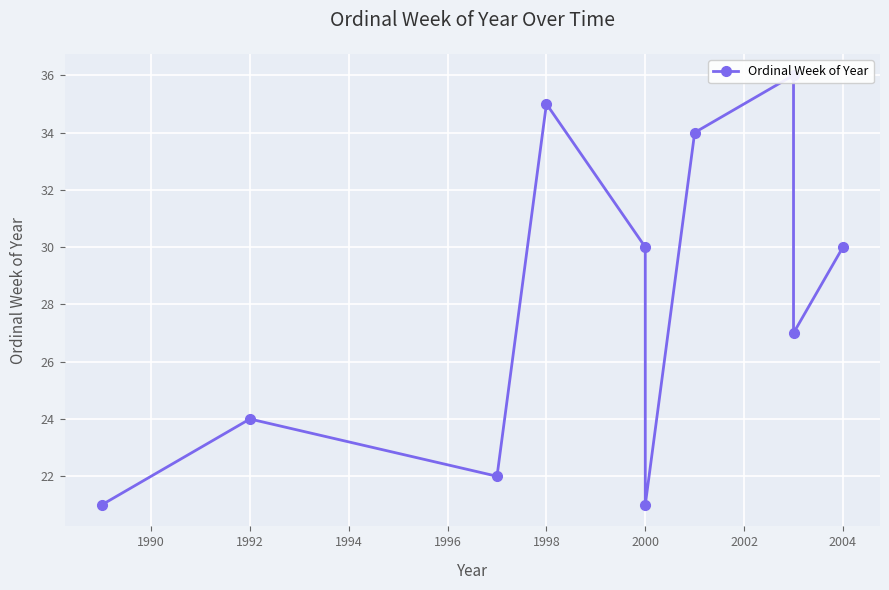

What is the minimum value shown in the chart?

21